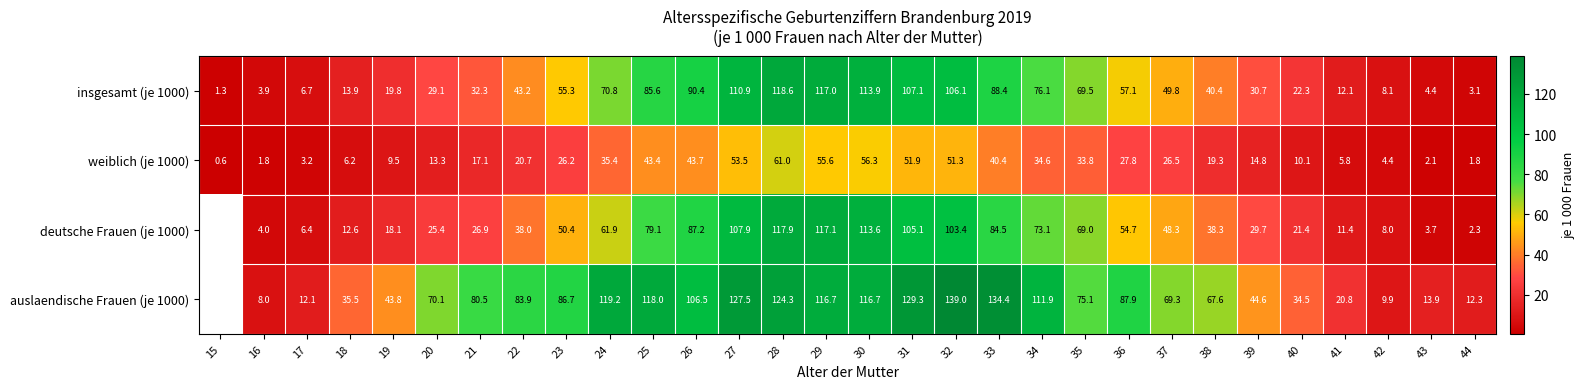

At which label does weiblich (je 1000) reach its minimum?

15